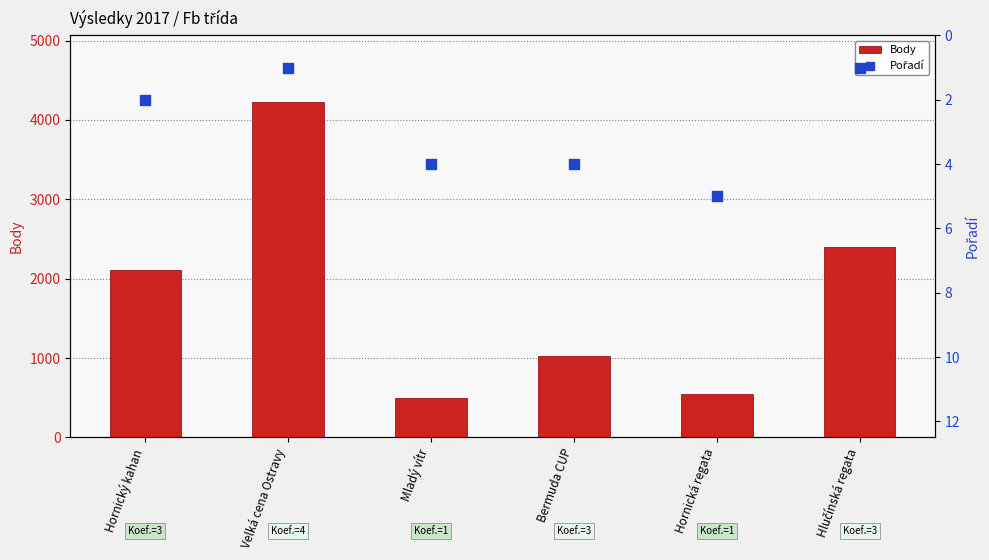

Which series contains the lowest Y value?

Pořadí